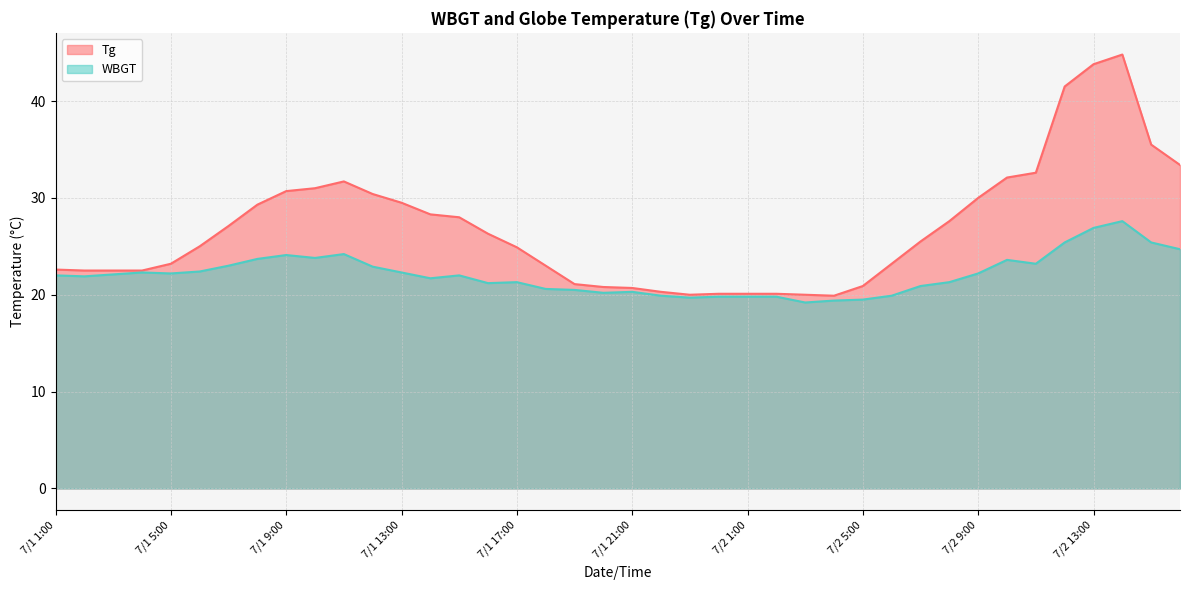

What is the difference between the highest and lowest values at 7/2 6:00?

3.3